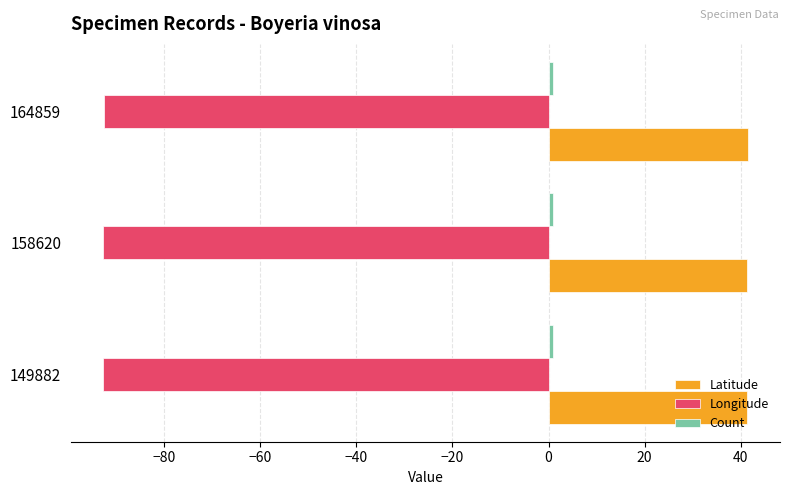

Is the value of Latitude at 158620 greater than the value of Longitude at 149882?

Yes